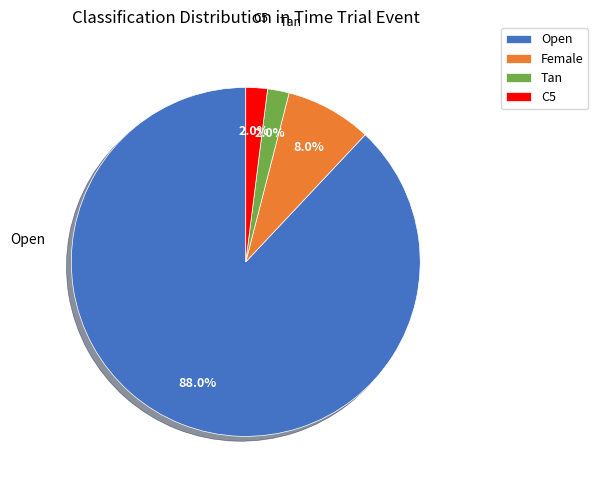

Is it true that Female is 13% of the pie?

False